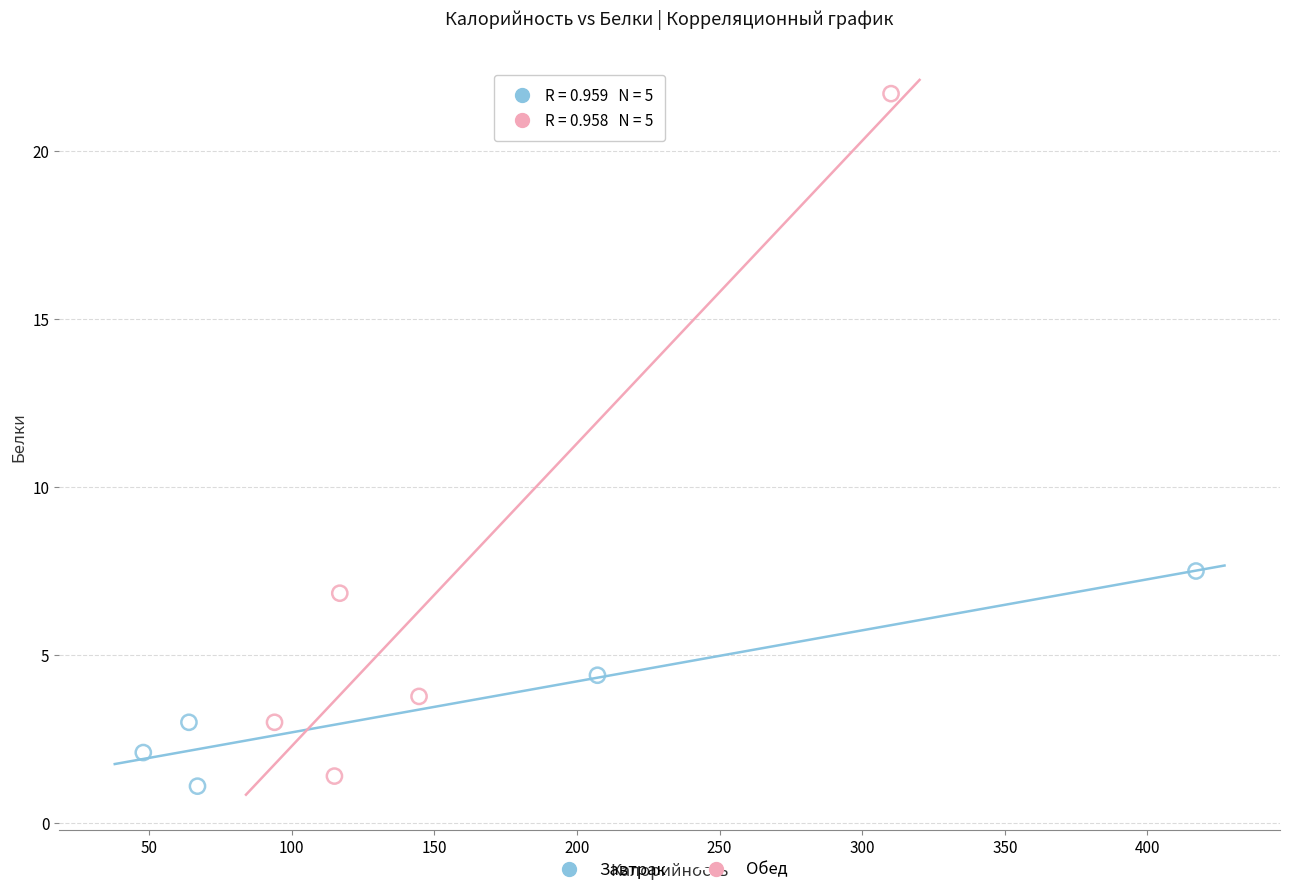

What are all the series names shown in the legend?

Завтрак, Обед